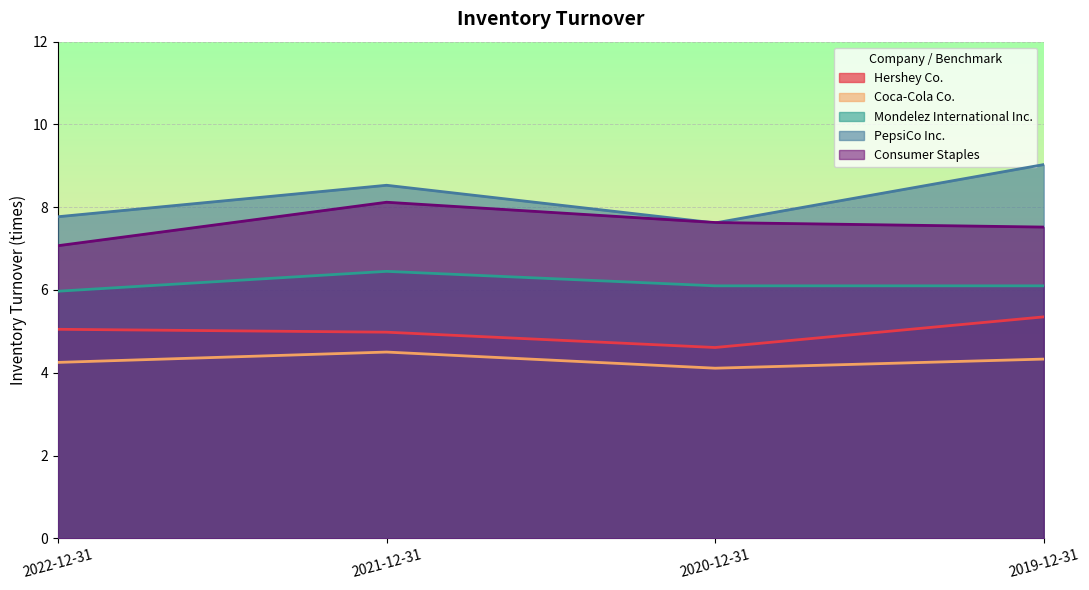

Is it true that PepsiCo Inc. equals 3.3 at 2020-12-31?

False